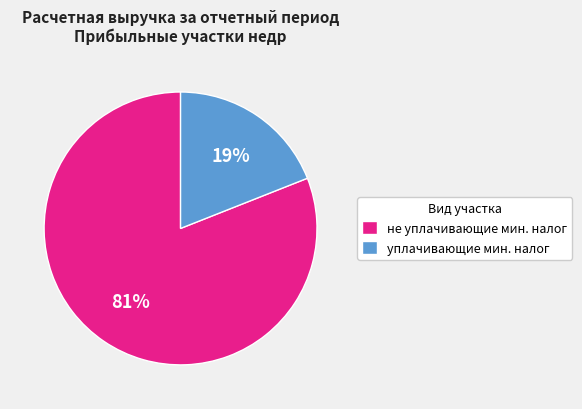

Rank the categories by value from highest to lowest.

не уплачивающие мин. налог, уплачивающие мин. налог